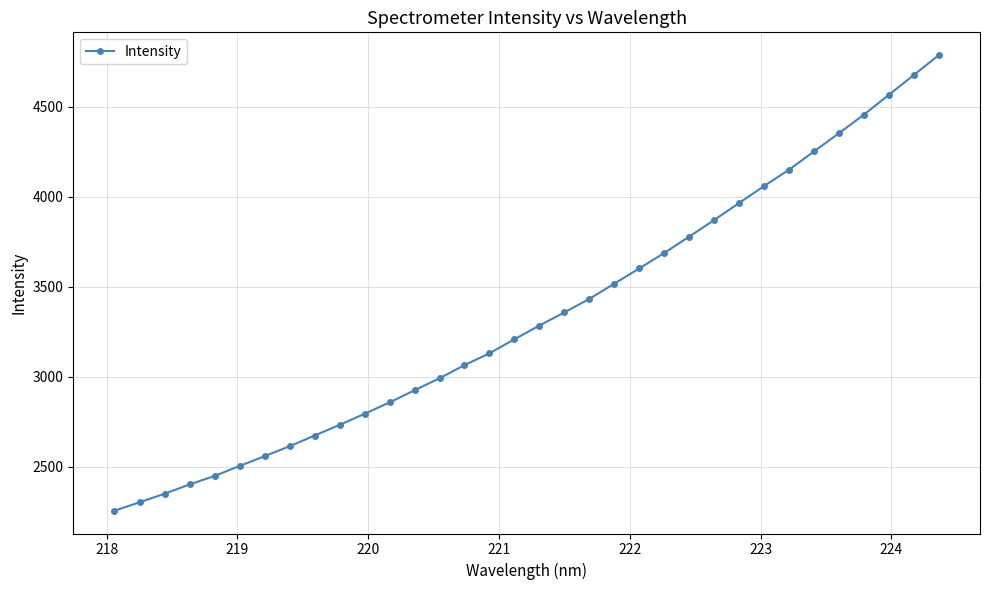

How many data points are less than 3283?

17